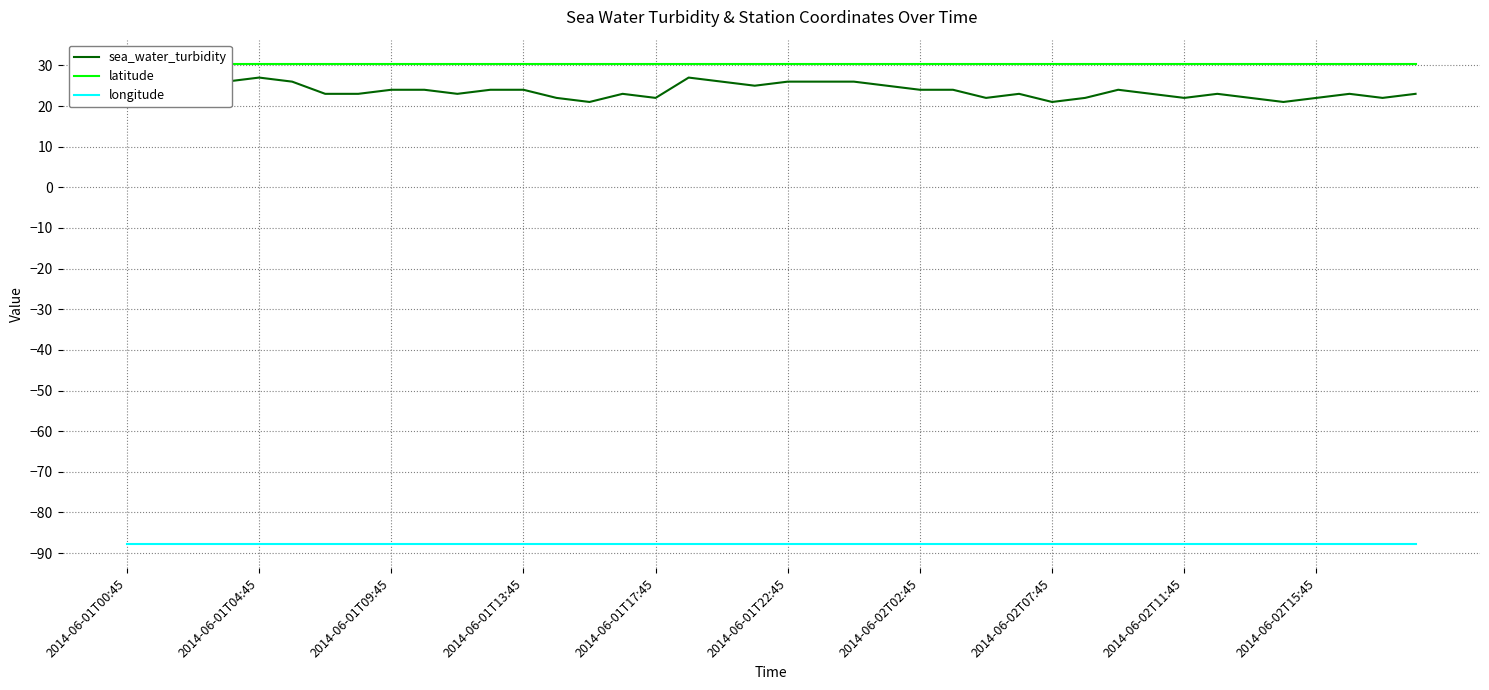

True or false: latitude and sea_water_turbidity cross at least once.

False